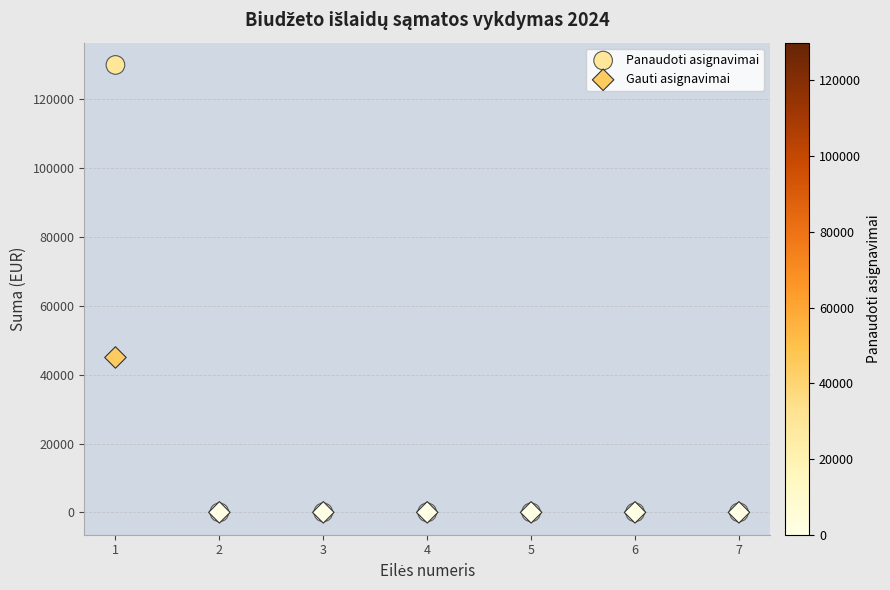

Across all series, what Y value is closest to 65000?

45000